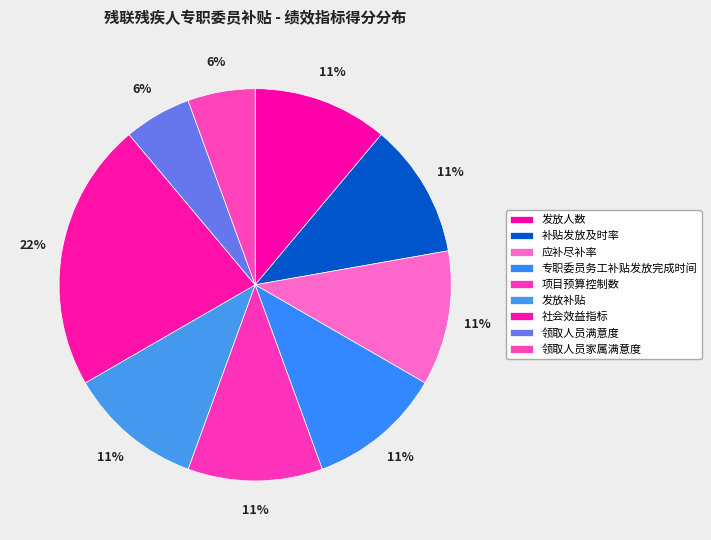

Which category has the biggest portion of the pie?

社会效益指标